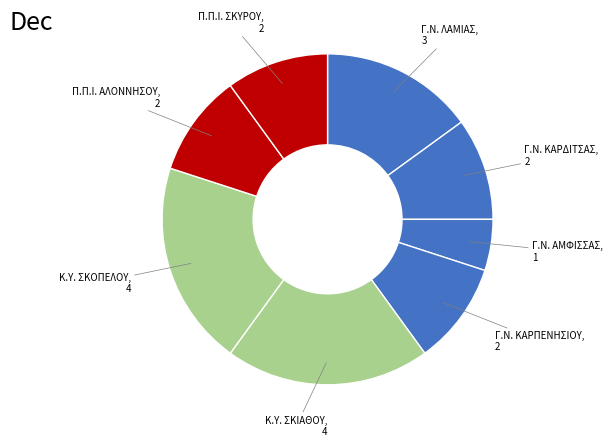

Which slice is the smallest?

Γ.Ν. ΑΜΦΙΣΣΑΣ